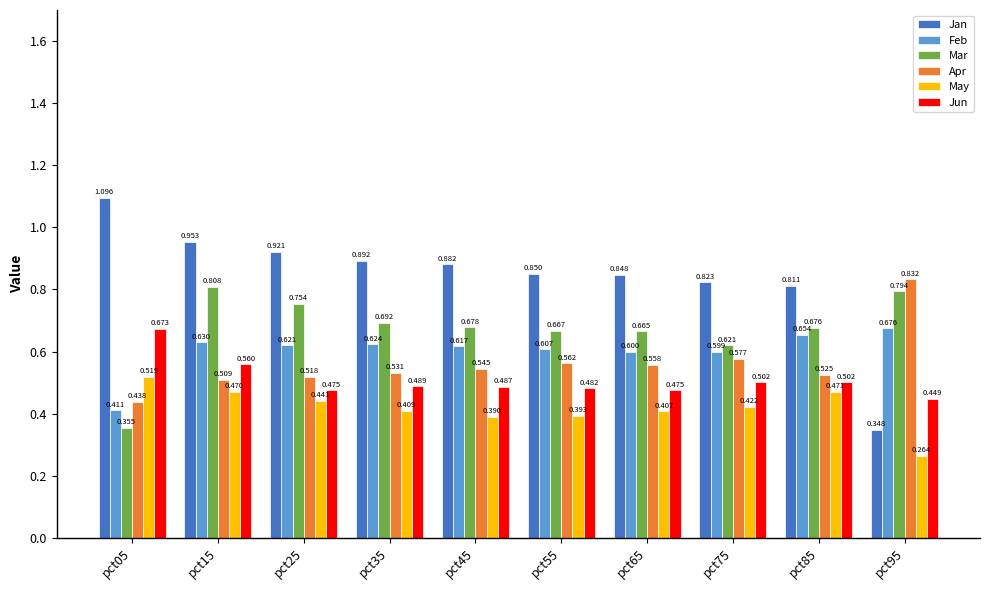

What is the sum of all Jan values?

8.4